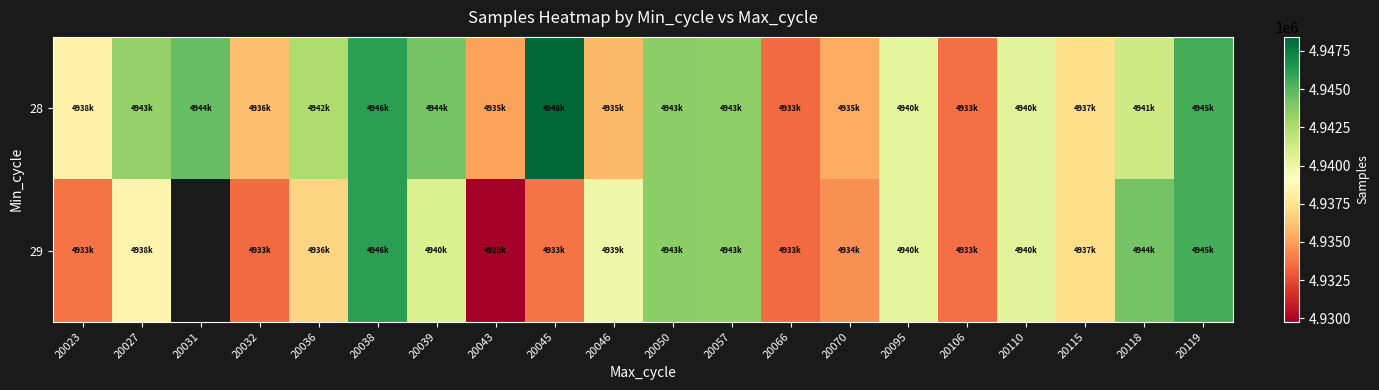

What is the total value across all series at 20115?

9874344.0